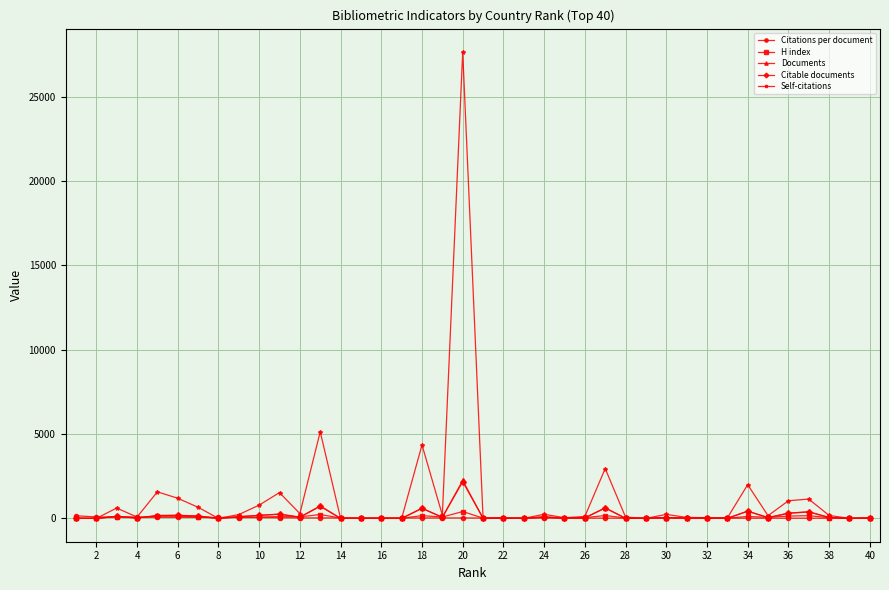

How many lines are shown in the chart?

5